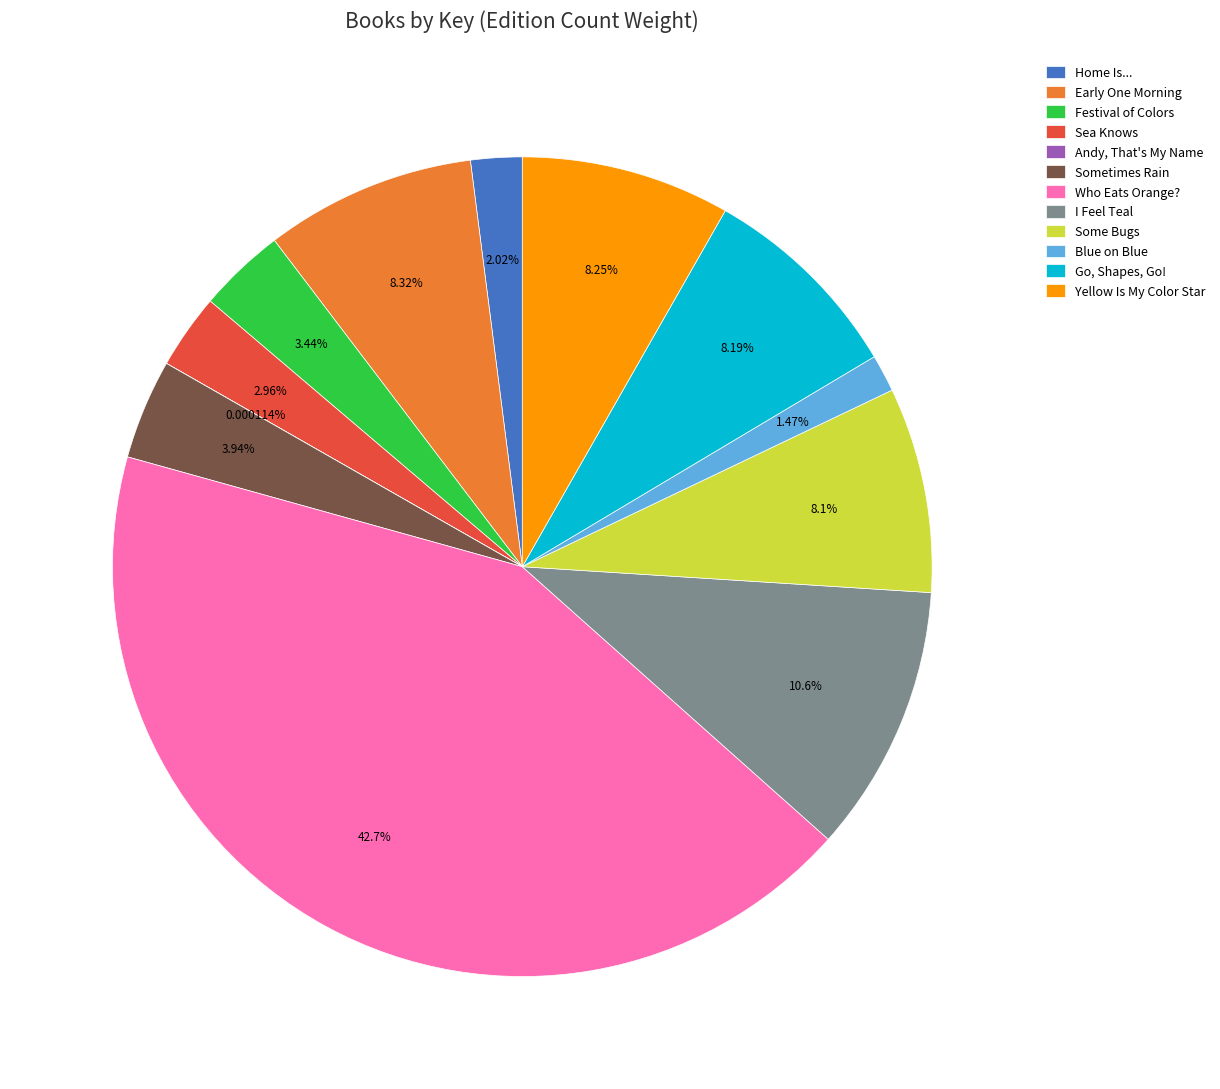

Which slice is the largest?

Who Eats Orange?